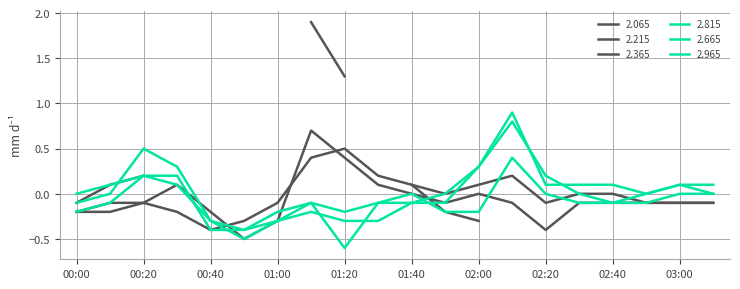

What is the approximate value of 2.665 at 2018/11/29 01:10?

-0.1